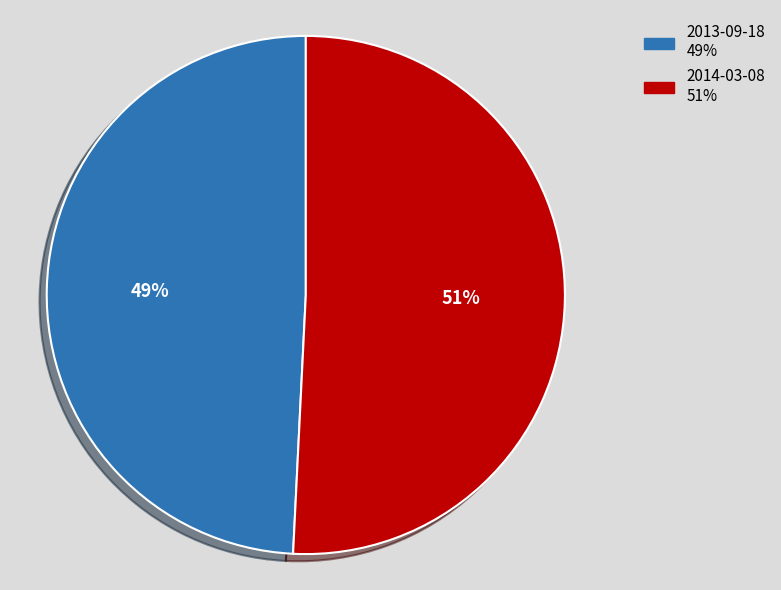

To the nearest percent, what is the combined percentage of 2013-09-18 and 2014-03-08?

100%